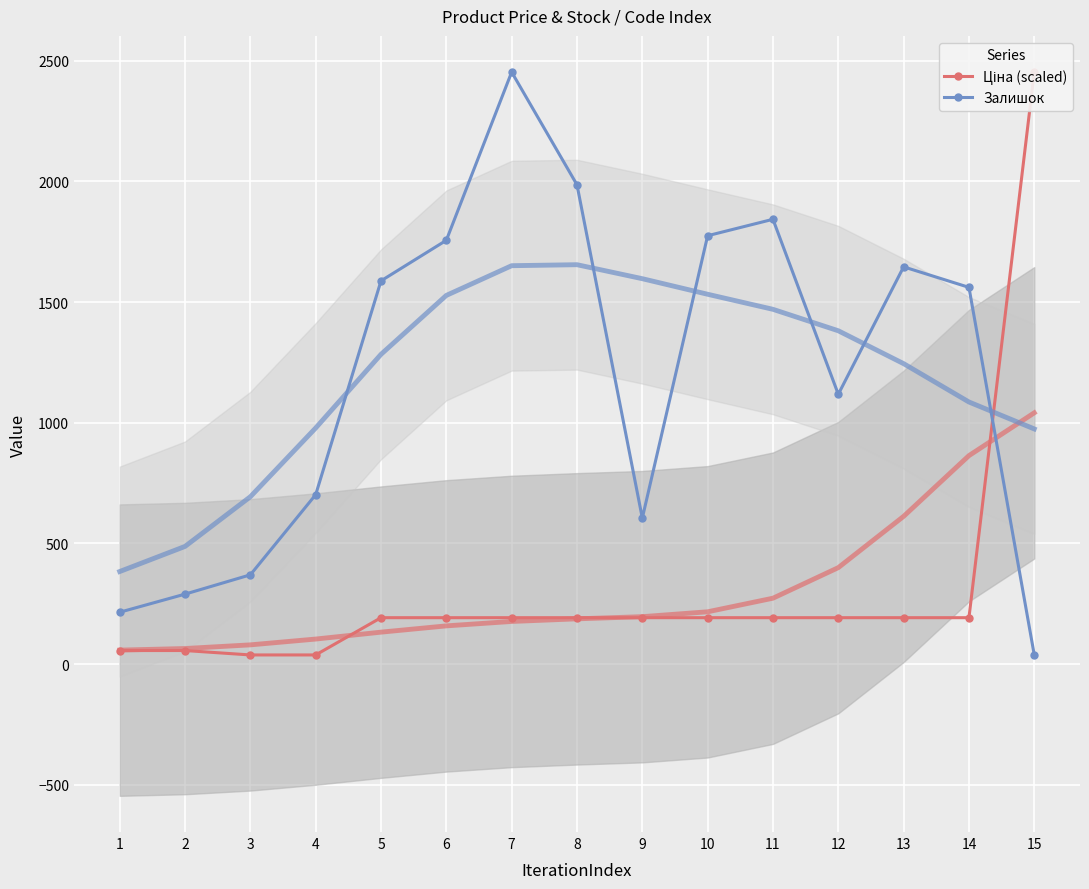

Which series changed the most between 1 and 11?

Залишок